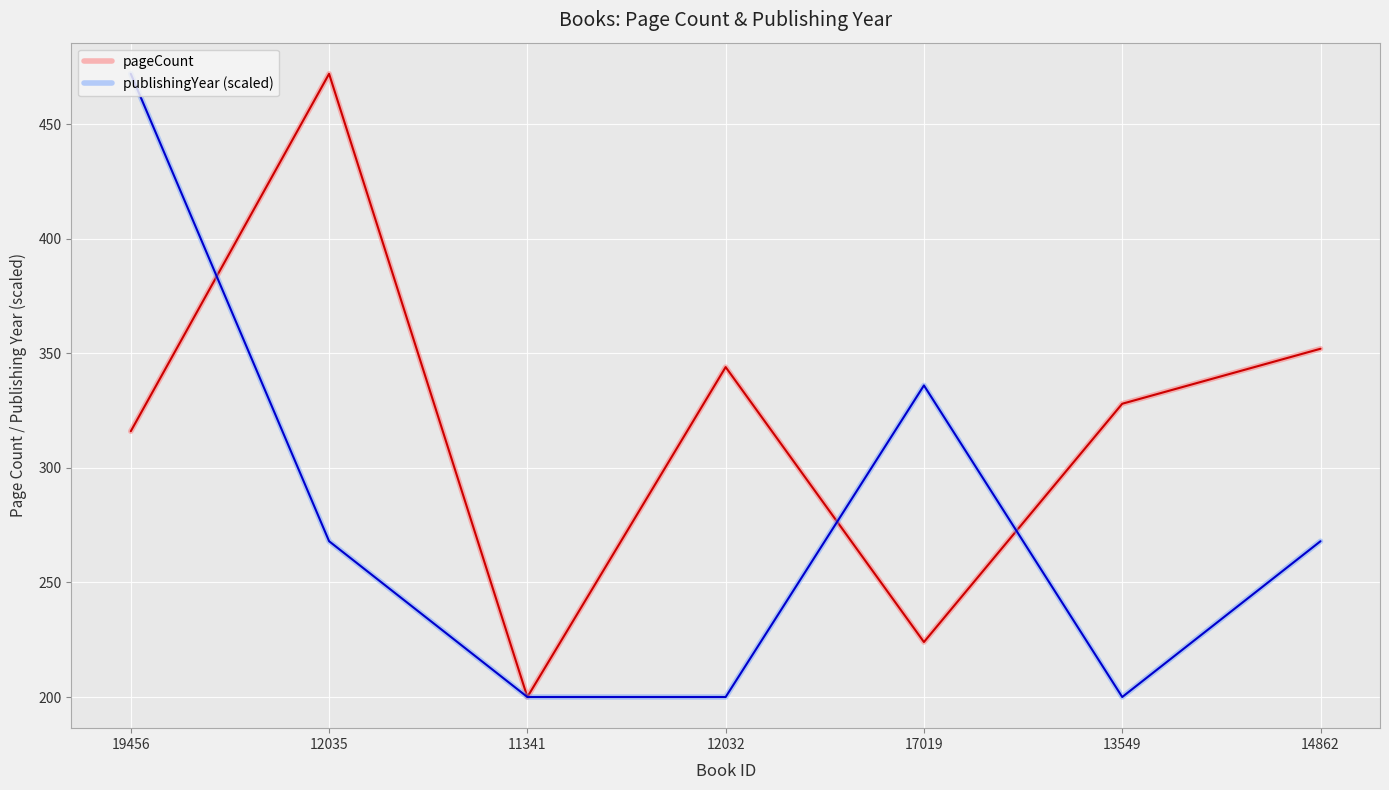

The value of publishingYear (scaled) at 12032 is 200. True or false?

True